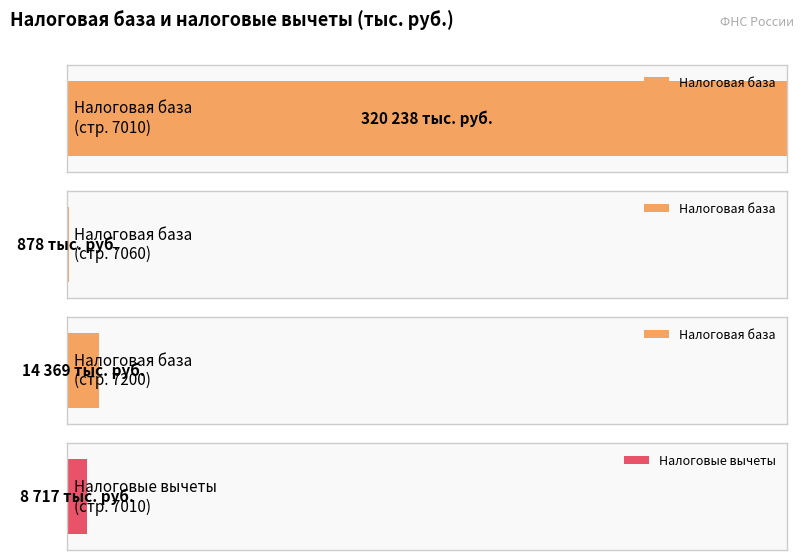

The value of Налоговые вычеты at 7010 is 5276. True or false?

False